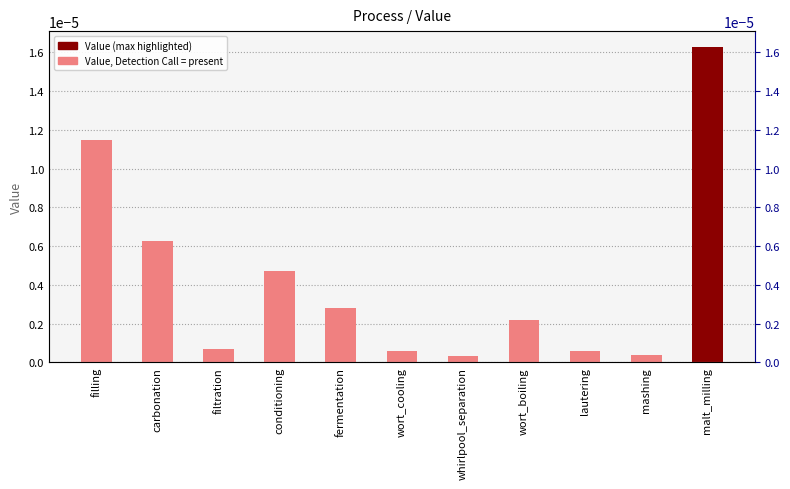

Between malt_milling and filling, which is larger?

malt_milling